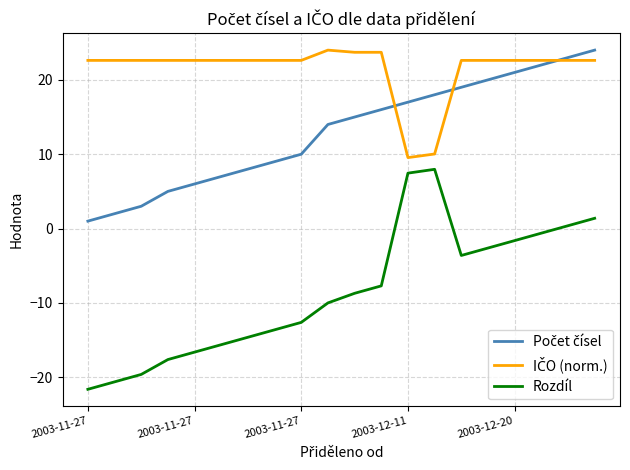

What is the maximum value shown in the chart?

24.0